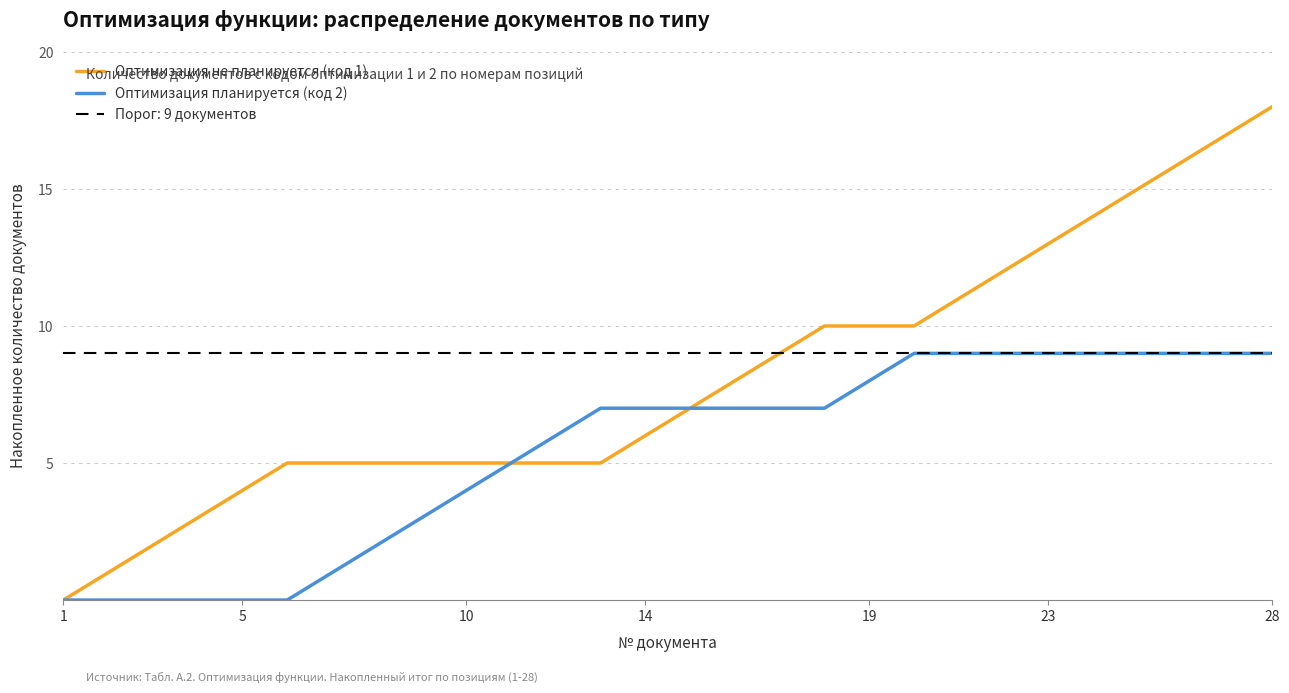

True or false: Оптимизация планируется (код 2) and Оптимизация не планируется (код 1) intersect in this chart.

False